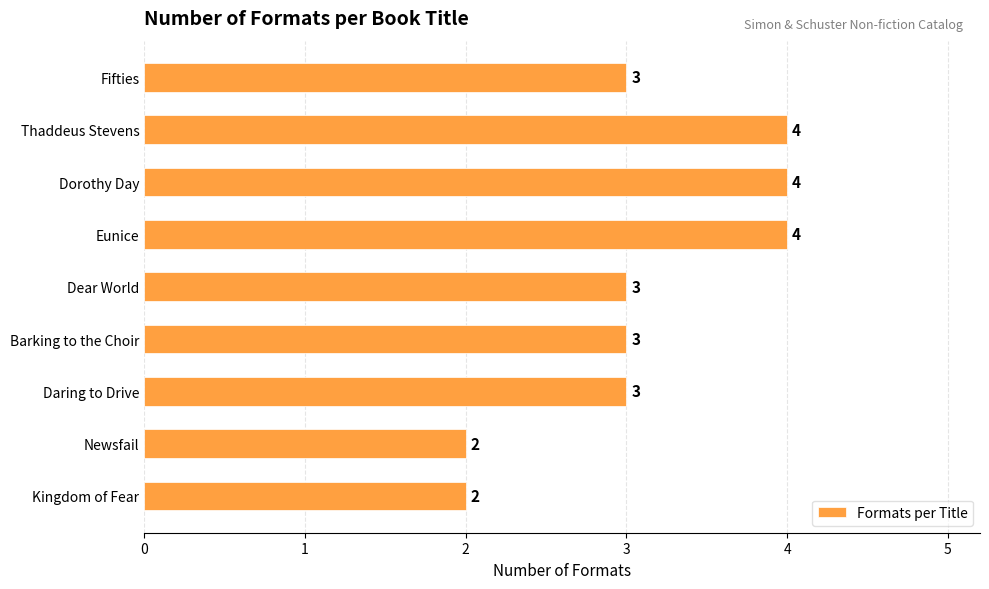

How many data points are less than 3?

2